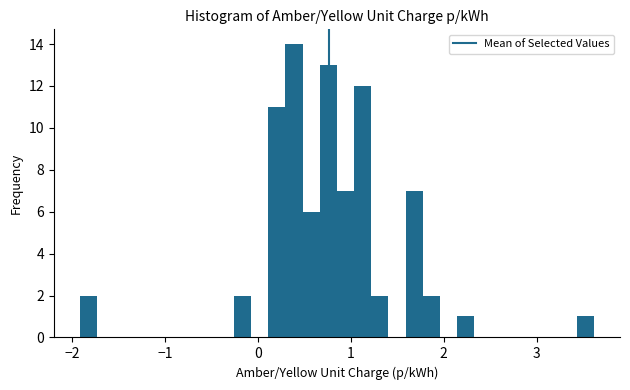

Read against the x-axis, roughly where is the centre of the tallest bar?

0.4